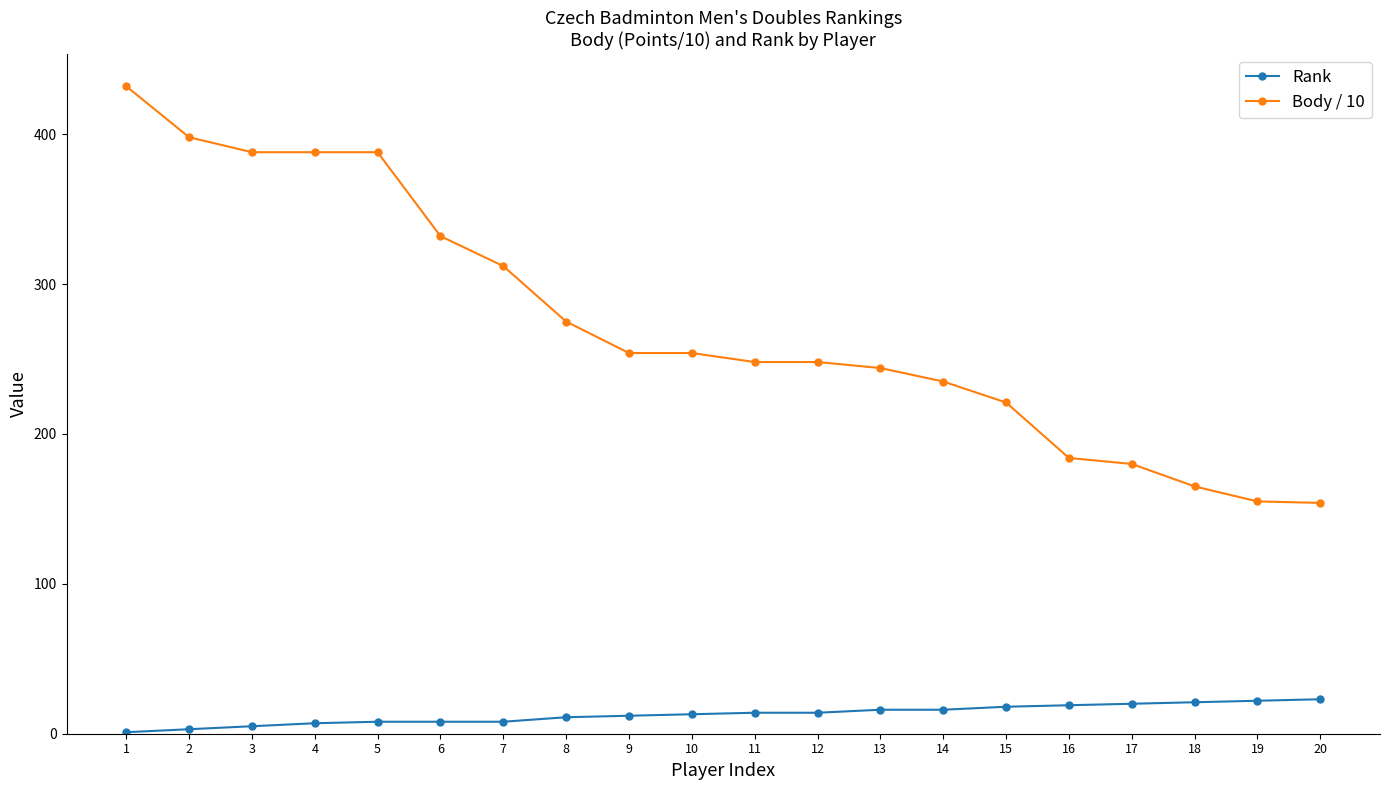

How many data points in Body / 10 are less than 254?

10